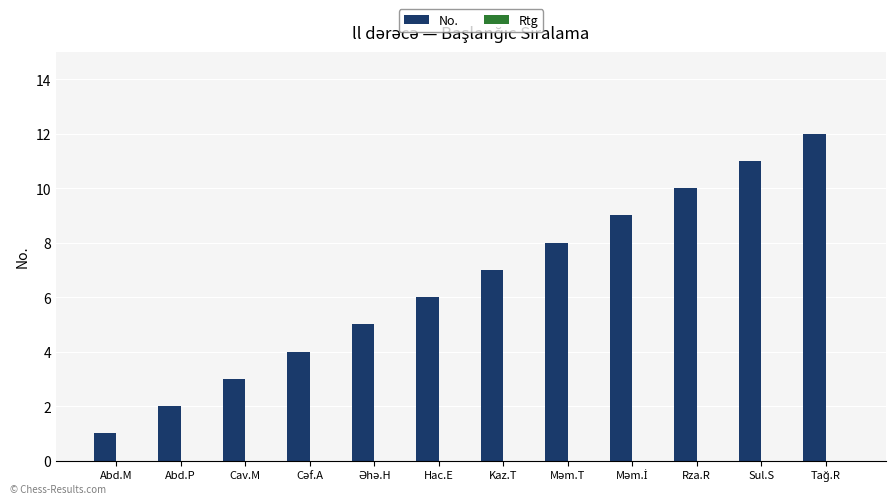

Count the number of data series in this chart.

1